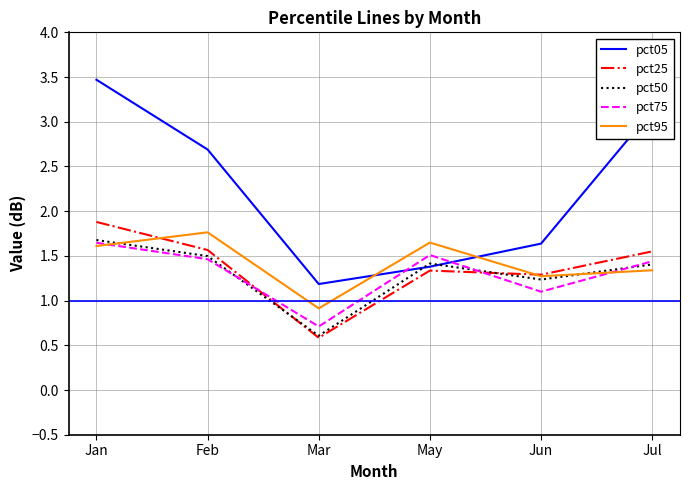

Which series changed the most between Jan and Jul?

pct05